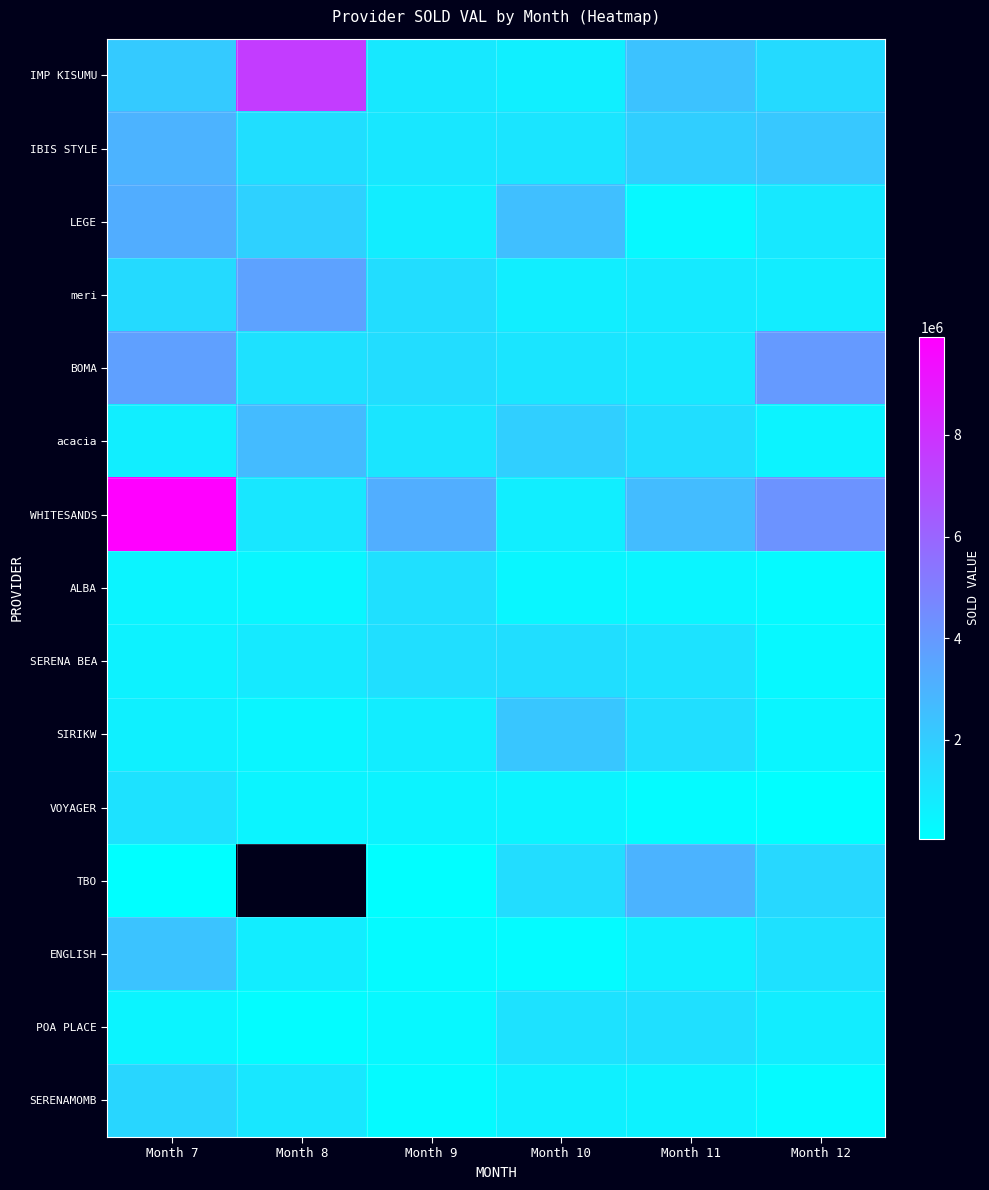

Rank the series at Month 7 from lowest to highest value.

TBO, ALBA, POA PLACE, SERENA BEA, SIRIKW, acacia, VOYAGER, meri, SERENAMOMB, IMP KISUMU, ENGLISH, IBIS STYLE, LEGE, BOMA, WHITESANDS